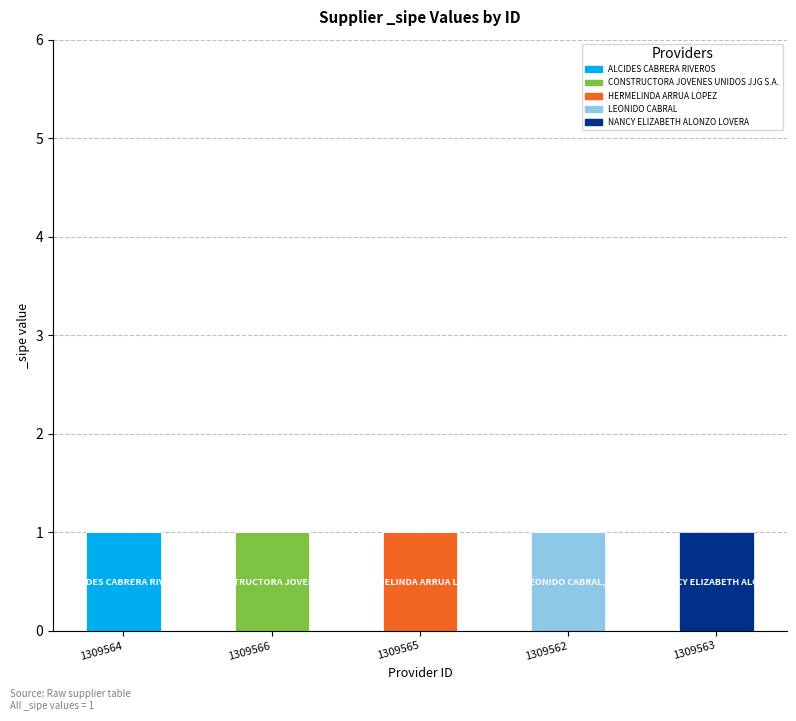

Is it true that ALCIDES CABRERA RIVEROS equals 0 at 1309566?

True